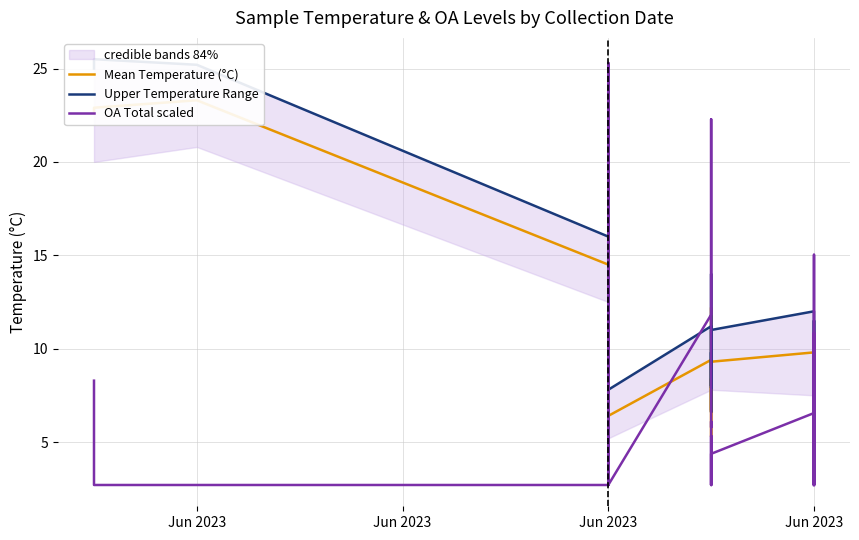

At which label does OA Total scaled first exceed 4?

Jun 2023